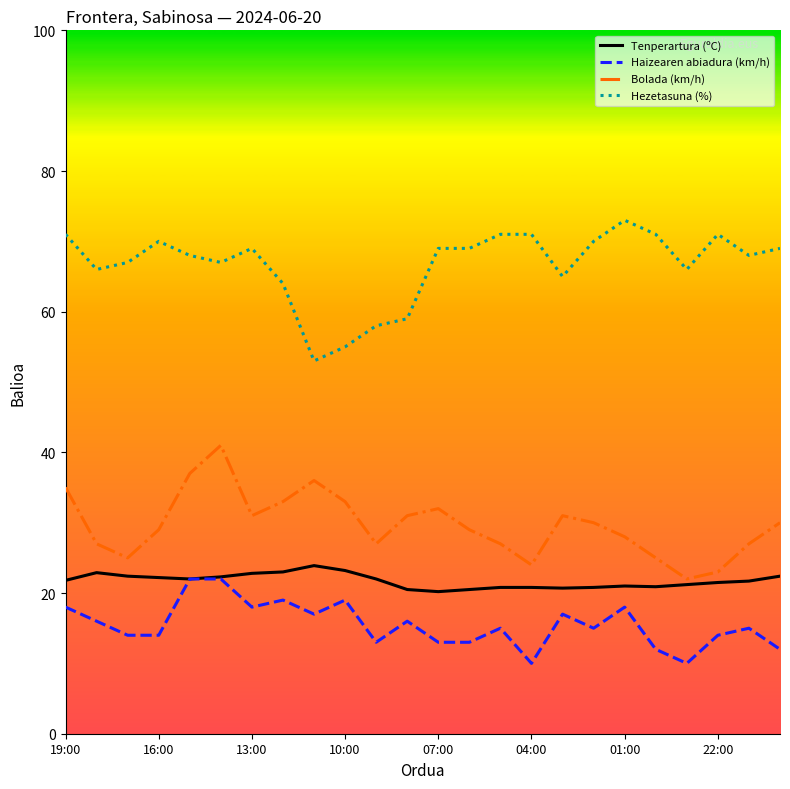

How many categories are shown in the chart?

24